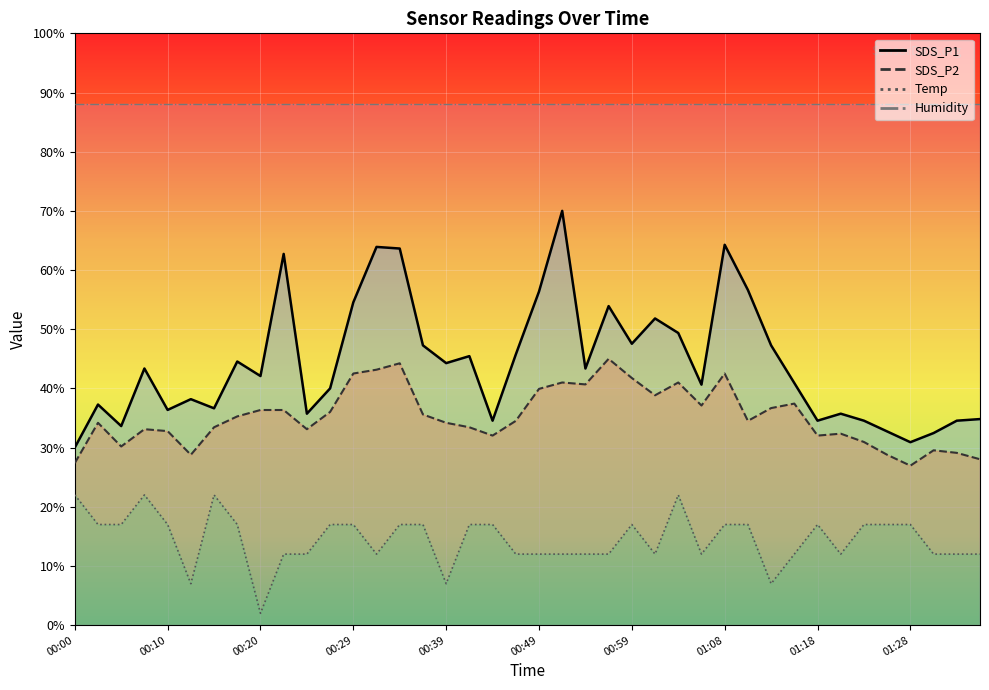

Where is the first local minimum for SDS_P1?

00:05